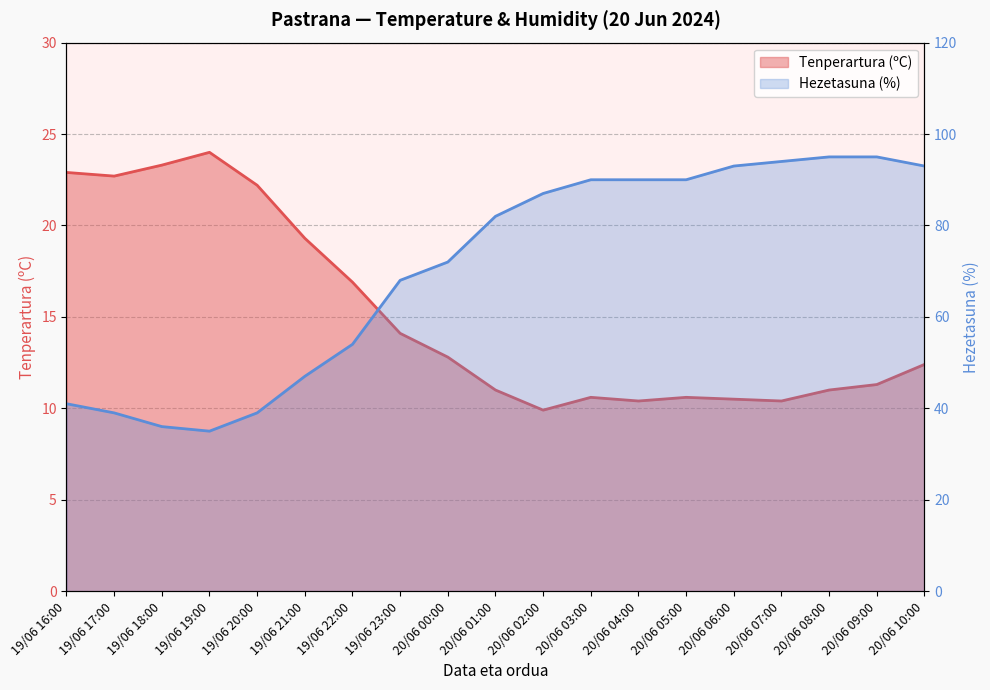

True or false: Hezetasuna (%) and Tenperartura (ºC) cross at least once.

False